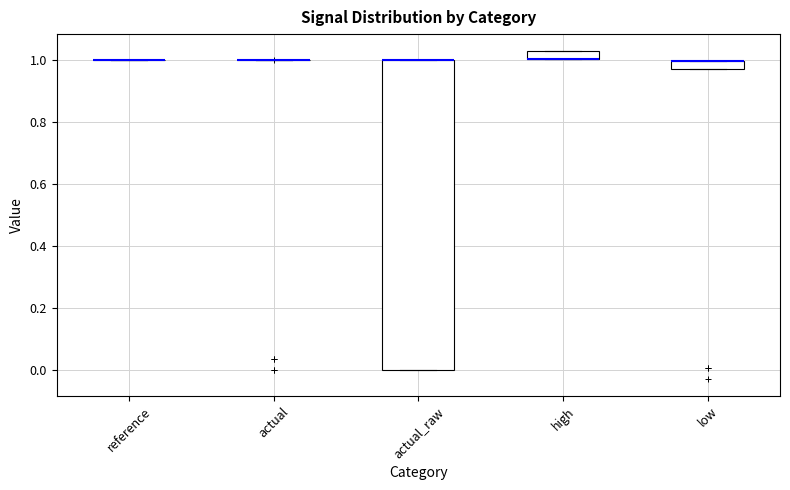

Where is the lower edge of the box for actual_raw on the y-axis? The values are not printed on the chart, so give them approximately, as read against the axis.

0.00